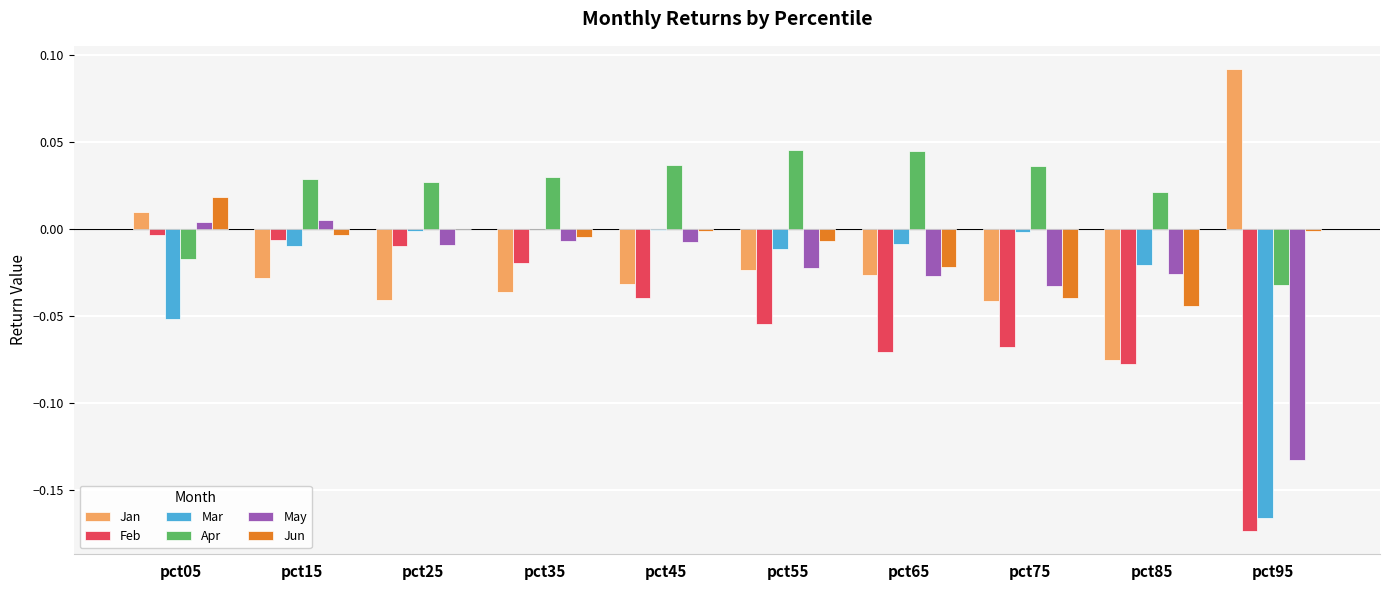

The Jun series shows -0.0 at pct45. True or false?

True